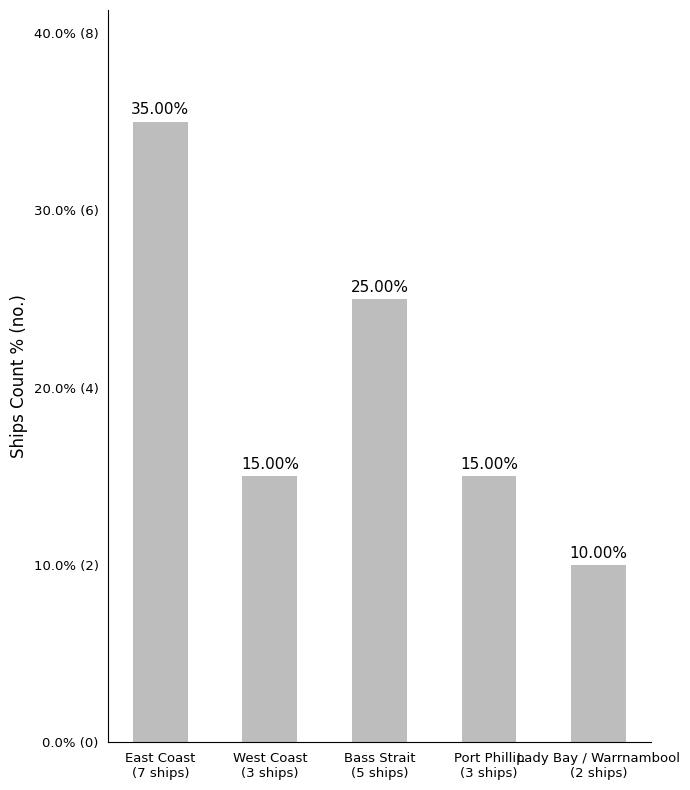

Count the number of values greater than 3.

2